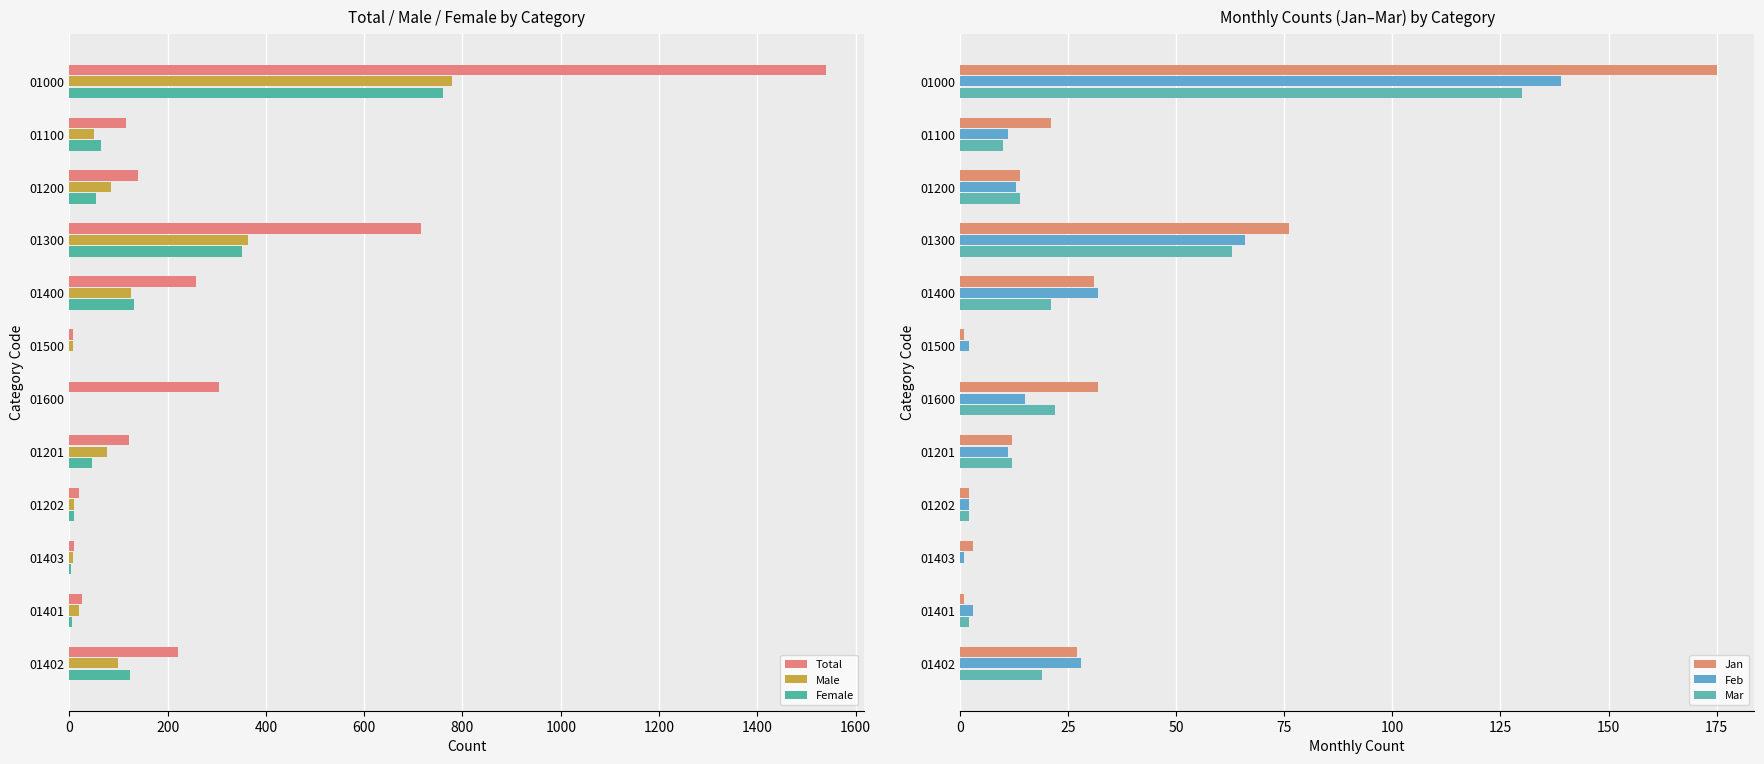

How many data points in Jan are above 21?

5